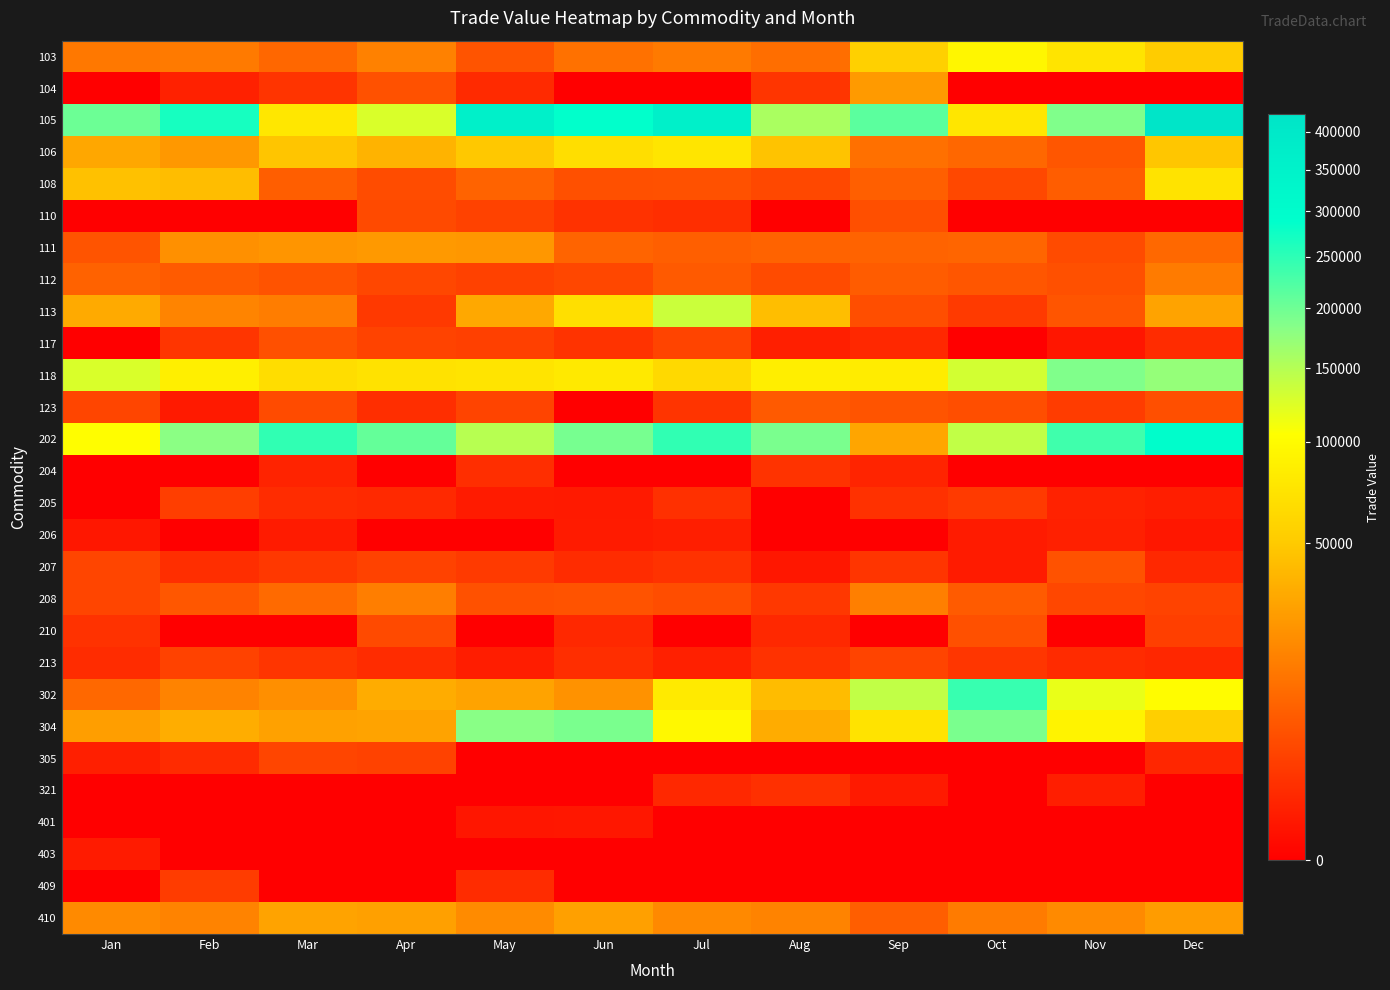

Reading left to right, extract all data points from this chart.

103: Jan=13734	Feb=14190	Mar=9294	Apr=16448	May=5695	Jun=11973	Jul=14458	Aug=11128	Sep=54890	Oct=94121	Nov=73776	Dec=51625
104: Jan=0	Feb=588	Mar=1692	Apr=5187	May=1070	Jun=0	Jul=0	Aug=1762	Sep=25776	Oct=0	Nov=0	Dec=0
105: Jan=202192	Feb=269480	Mar=77937	Apr=126200	May=360241	Jun=286889	Jul=358841	Aug=157661	Sep=213856	Oct=76486	Nov=187738	Dec=424642
106: Jan=31323	Feb=24874	Mar=47103	Apr=37073	May=48903	Jun=67725	Jul=75155	Aug=46113	Sep=11695	Oct=9439	Nov=6116	Dec=47422
108: Jan=44779	Feb=42213	Mar=7398	Apr=4404	May=8660	Jun=4967	Jul=5182	Aug=3893	Sep=7595	Oct=3942	Nov=7181	Dec=72497
110: Jan=0	Feb=0	Mar=0	Apr=4149	May=3060	Jun=1541	Jul=1295	Aug=0	Sep=4777	Oct=0	Nov=0	Dec=0
111: Jan=5773	Feb=21704	Mar=23236	Apr=25155	May=24388	Jun=8732	Jul=7535	Aug=8662	Sep=8557	Oct=8982	Nov=4314	Dec=9518
112: Jan=8383	Feb=6928	Mar=5607	Apr=3802	May=2996	Jun=3727	Jul=6717	Aug=4290	Sep=7041	Oct=5997	Nov=4997	Dec=14614
113: Jan=32535	Feb=17286	Mar=15319	Apr=2225	May=31747	Jun=69041	Jul=135935	Aug=42921	Sep=4633	Oct=2284	Nov=5869	Dec=29313
117: Jan=0	Feb=1832	Mar=4967	Apr=3196	May=2844	Jun=1614	Jul=3401	Aug=500	Sep=872	Oct=0	Nov=208	Dec=1193
118: Jan=126111	Feb=86546	Mar=66627	Apr=71724	May=74224	Jun=78950	Jul=62843	Aug=84210	Sep=83115	Oct=130628	Nov=188062	Dec=173206
123: Jan=3523	Feb=311	Mar=4285	Apr=1323	May=3482	Jun=0	Jul=1730	Aug=6720	Sep=5810	Oct=4715	Nov=2485	Dec=4902
202: Jan=102808	Feb=180507	Mar=247186	Apr=207214	May=148567	Jun=194166	Jul=247607	Aug=192247	Sep=30495	Oct=142111	Nov=235376	Dec=295004
204: Jan=0	Feb=0	Mar=657	Apr=0	May=1300	Jun=0	Jul=0	Aug=1668	Sep=716	Oct=0	Nov=0	Dec=0
205: Jan=0	Feb=2674	Mar=1160	Apr=994	May=383	Jun=306	Jul=1445	Aug=0	Sep=1485	Oct=2274	Nov=635	Dec=452
206: Jan=232	Feb=0	Mar=341	Apr=0	May=0	Jun=339	Jul=450	Aug=0	Sep=0	Oct=348	Nov=544	Dec=236
207: Jan=3565	Feb=1303	Mar=2148	Apr=3126	May=2266	Jun=1168	Jul=1536	Aug=242	Sep=1814	Oct=347	Nov=5369	Dec=905
208: Jan=3505	Feb=6188	Mar=9988	Apr=15580	May=5164	Jun=5630	Jul=4502	Aug=2140	Sep=16007	Oct=6916	Nov=3768	Dec=3249
210: Jan=1560	Feb=0	Mar=0	Apr=4123	May=0	Jun=871	Jul=0	Aug=926	Sep=0	Oct=4978	Nov=0	Dec=2786
213: Jan=1165	Feb=3087	Mar=1778	Apr=1170	May=434	Jun=1325	Jul=540	Aug=1541	Sep=3331	Oct=1843	Nov=1130	Dec=823
302: Jan=9600	Feb=16910	Mar=21229	Apr=33775	May=29666	Jun=22363	Jul=79892	Aug=41990	Sep=142419	Oct=241316	Nov=116340	Dec=101363
304: Jan=26990	Feb=34082	Mar=28399	Apr=29626	May=181923	Jun=192068	Jul=96061	Aug=33422	Sep=72781	Oct=191314	Nov=90093	Dec=54357
305: Jan=512	Feb=1110	Mar=3572	Apr=3052	May=0	Jun=0	Jul=0	Aug=0	Sep=0	Oct=0	Nov=0	Dec=814
321: Jan=0	Feb=0	Mar=0	Apr=0	May=0	Jun=0	Jul=943	Aug=1397	Sep=304	Oct=0	Nov=458	Dec=0
401: Jan=0	Feb=0	Mar=0	Apr=0	May=208	Jun=224	Jul=0	Aug=0	Sep=0	Oct=0	Nov=0	Dec=0
403: Jan=330	Feb=0	Mar=0	Apr=0	May=0	Jun=0	Jul=0	Aug=0	Sep=0	Oct=0	Nov=0	Dec=0
409: Jan=0	Feb=2524	Mar=0	Apr=0	May=1149	Jun=0	Jul=0	Aug=0	Sep=0	Oct=0	Nov=0	Dec=0
410: Jan=19620	Feb=17151	Mar=29597	Apr=27858	May=19771	Jun=28136	Jul=19320	Aug=17177	Sep=7450	Oct=14825	Nov=19448	Dec=26410